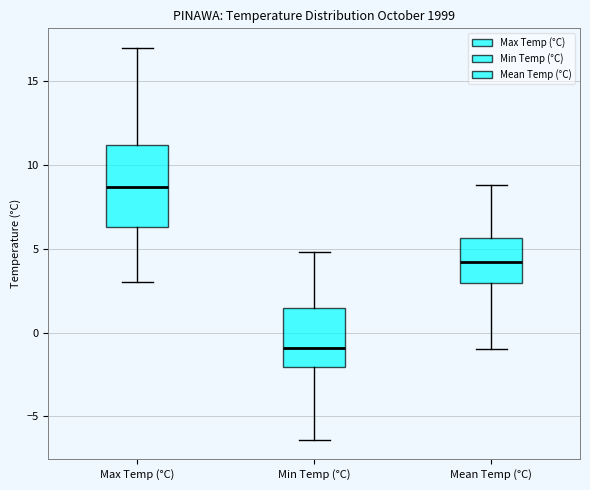

Where does the lower whisker of the box for Min Temp (°C) end on the y-axis? The values are not printed on the chart, so give them approximately, as read against the axis.

-6.5